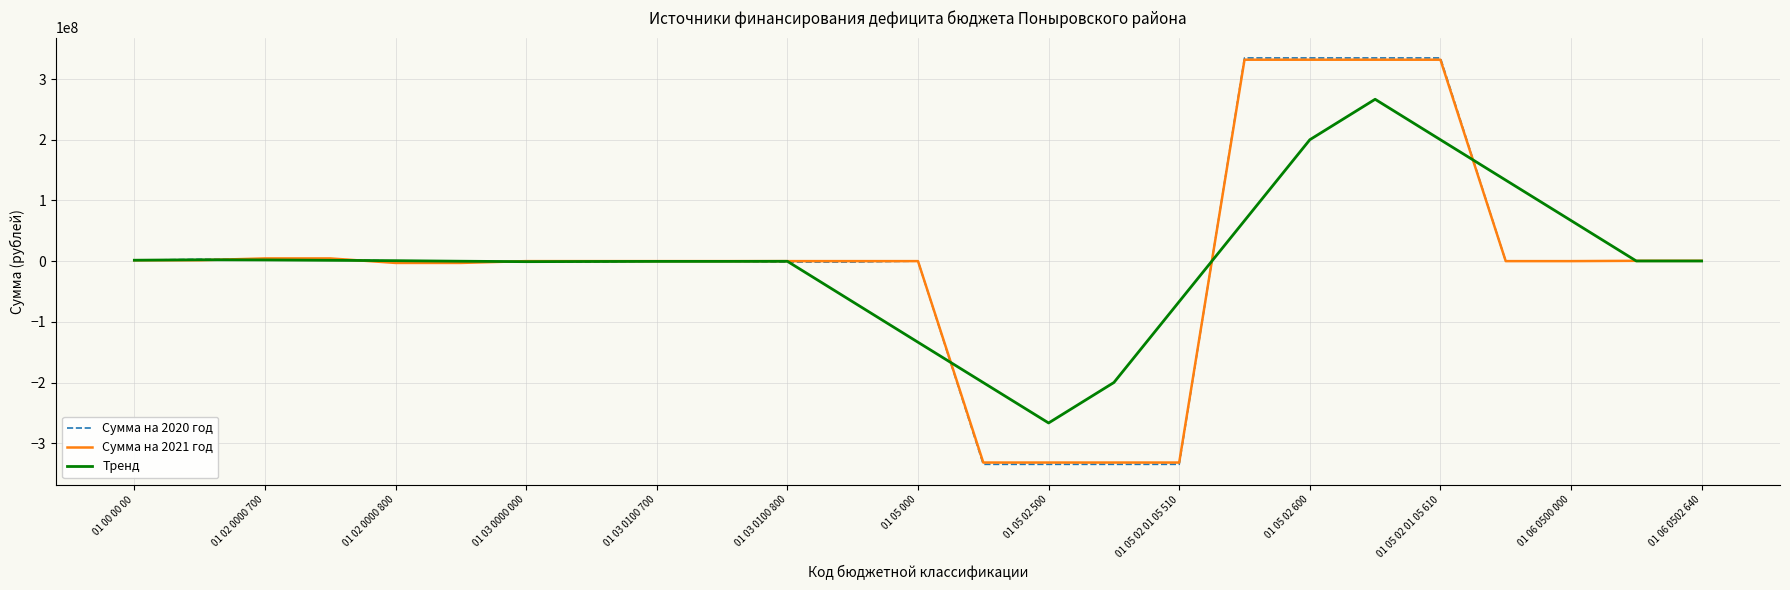

What is the maximum value for Сумма на 2020 год?

334800018.0